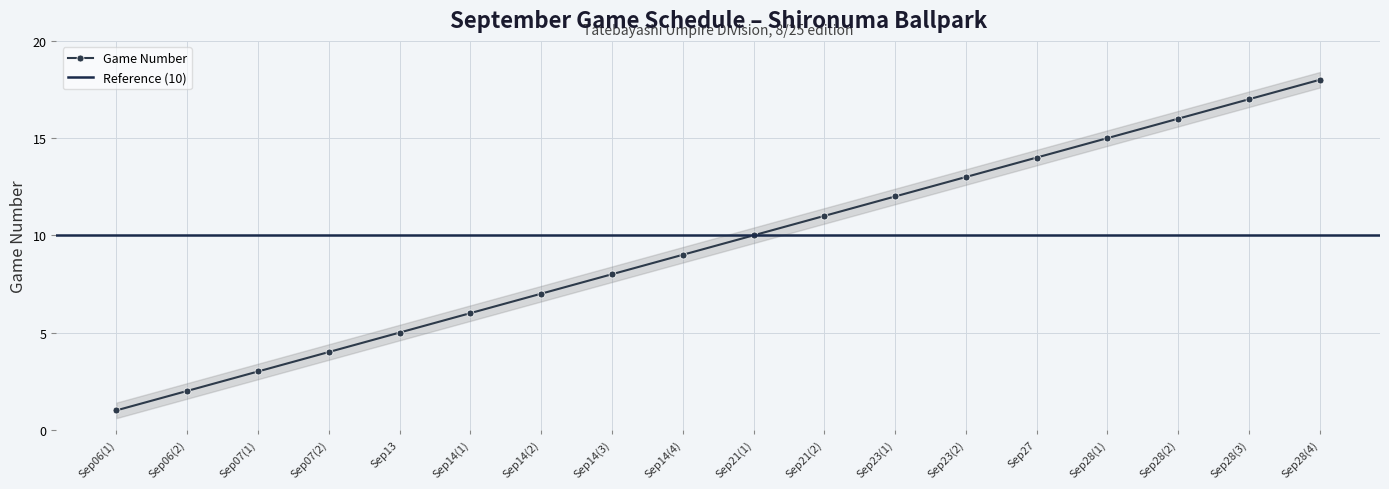

What is the value of the 5th point from the left?

5